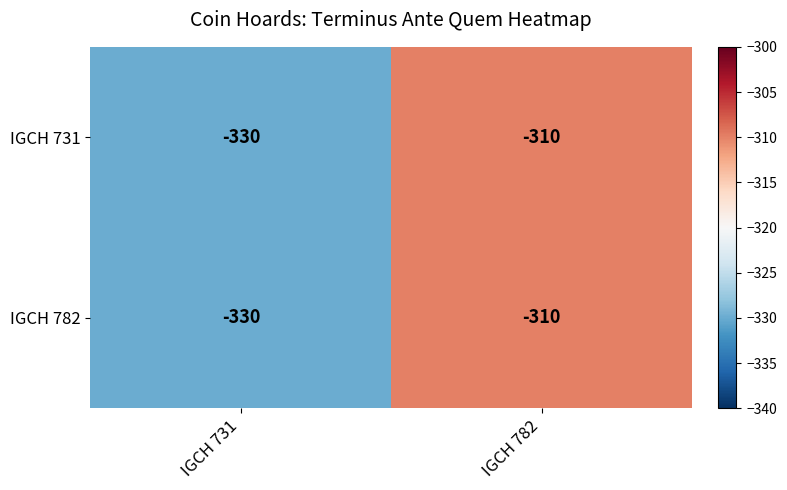

How many data points does each series have?

2